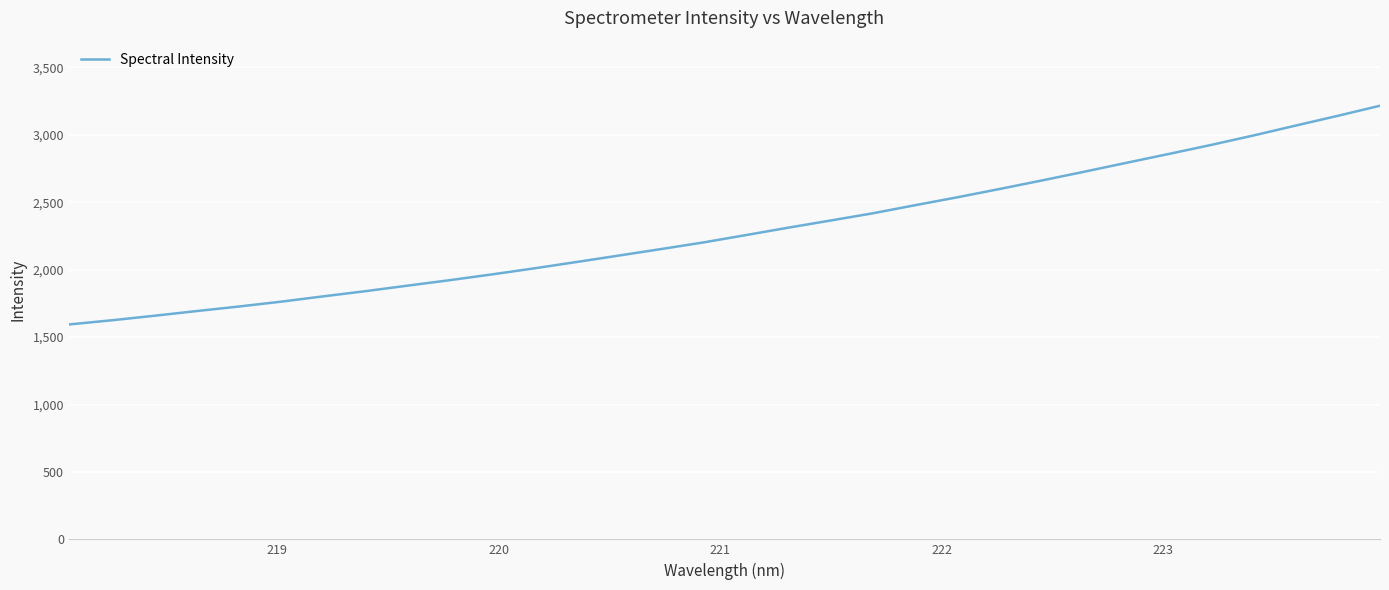

What is the smallest value displayed?

1593.8